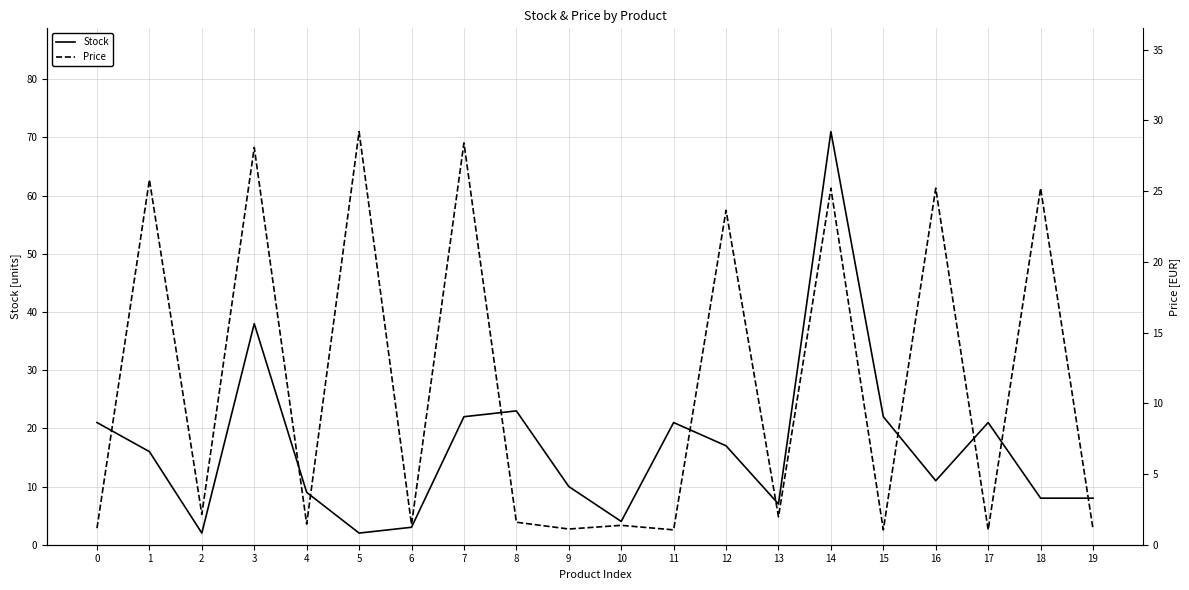

The value of Price at 5 is 29.2. True or false?

True